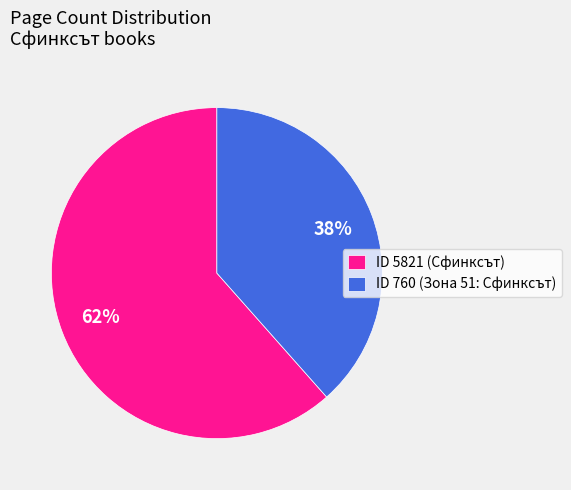

Is the sum of ID 760 (Зона 51: Сфинксът) and ID 5821 (Сфинксът) greater than half?

Yes